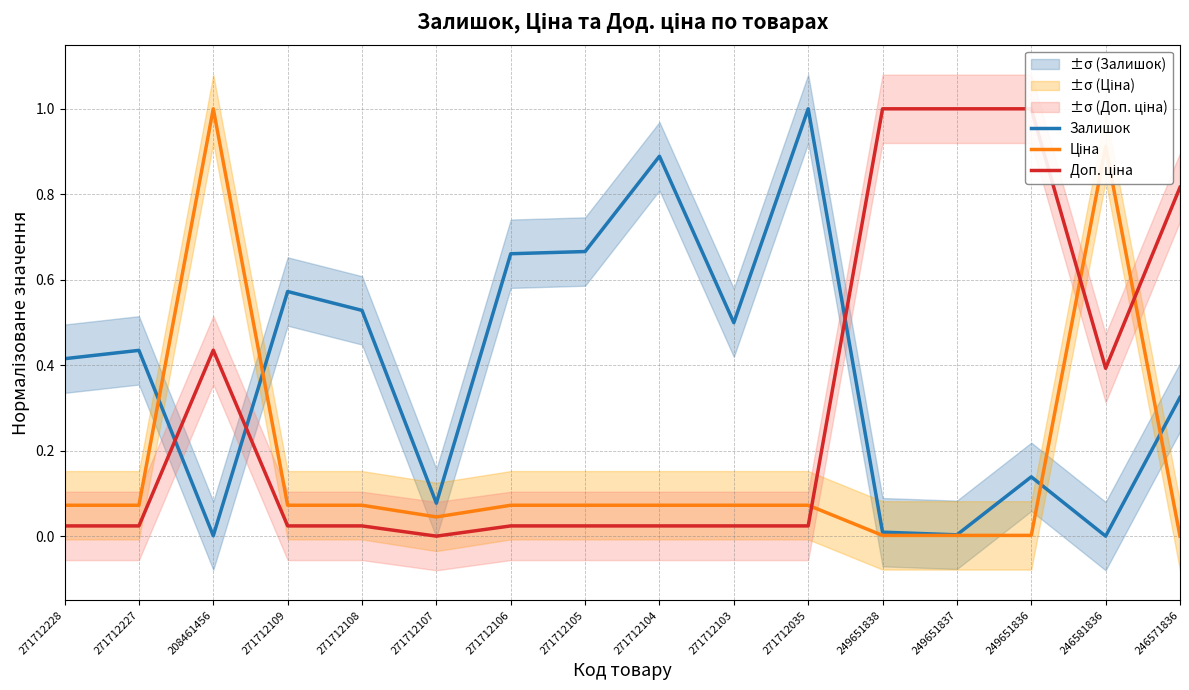

What is the difference between the maximum and minimum values in the Доп. ціна series?

1.0